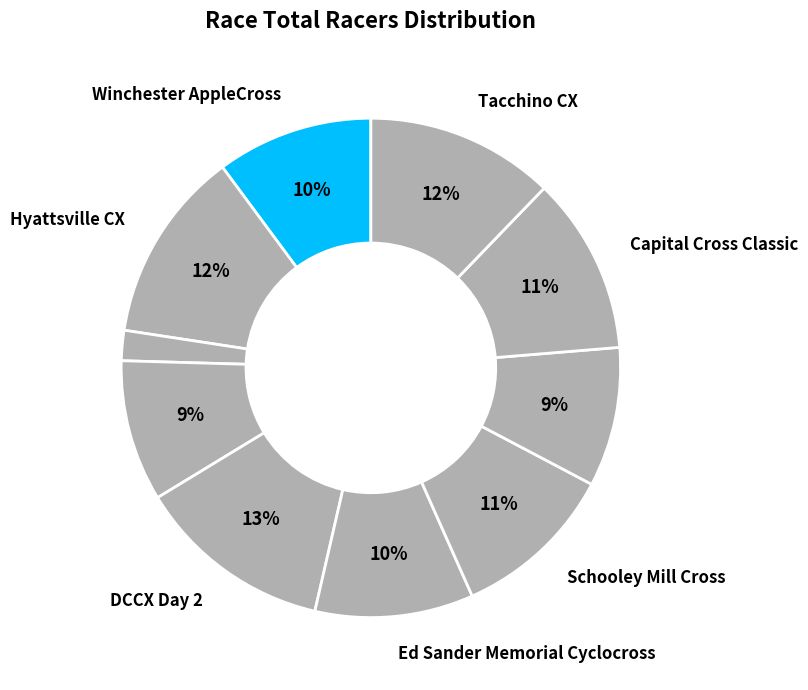

Which category has the smallest portion of the pie?

Seneca Creek Cyclocross - SCCX